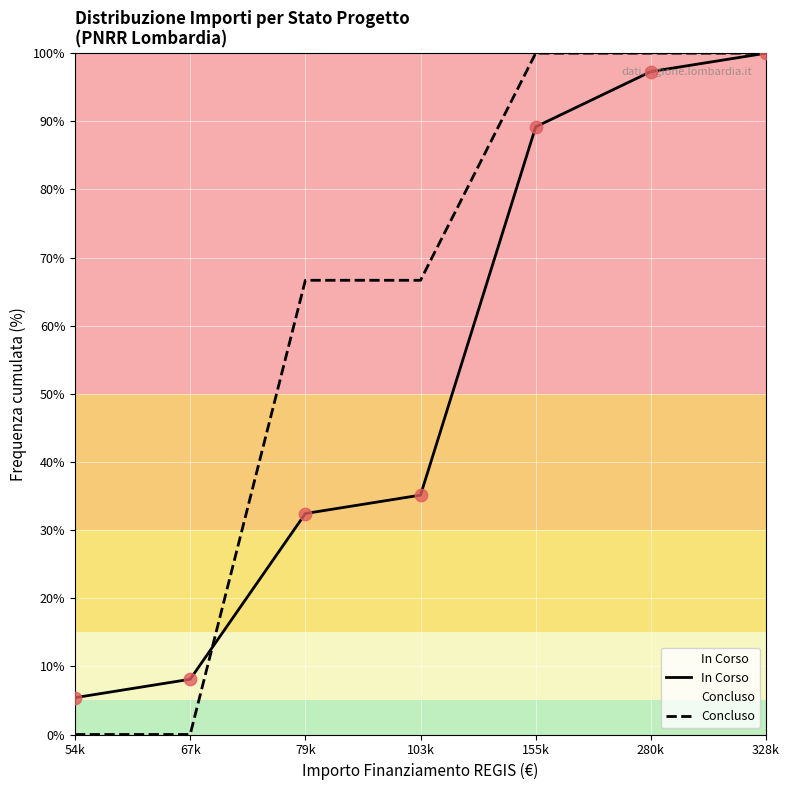

Which series has the largest total across all categories?

Concluso